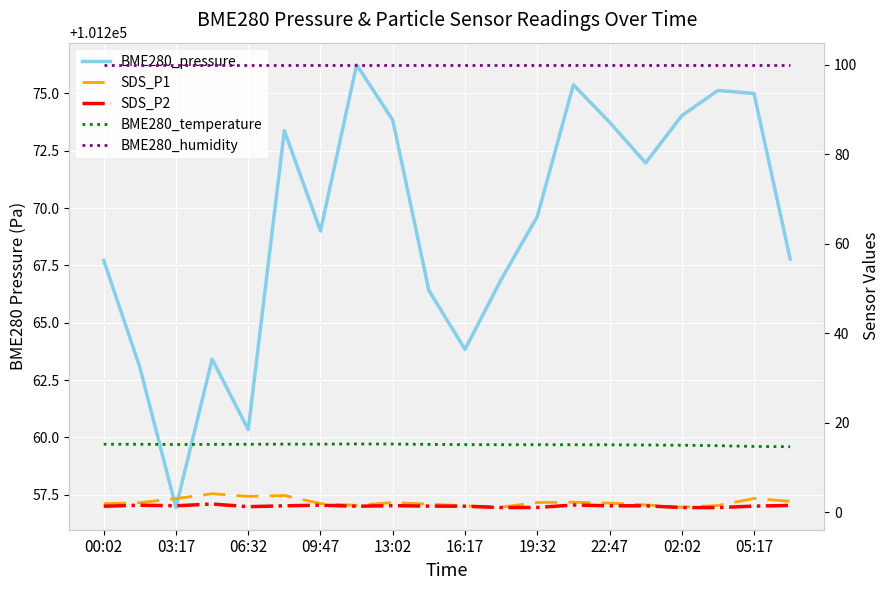

What are all the series names shown in the legend?

BME280_pressure, SDS_P1, SDS_P2, BME280_temperature, BME280_humidity